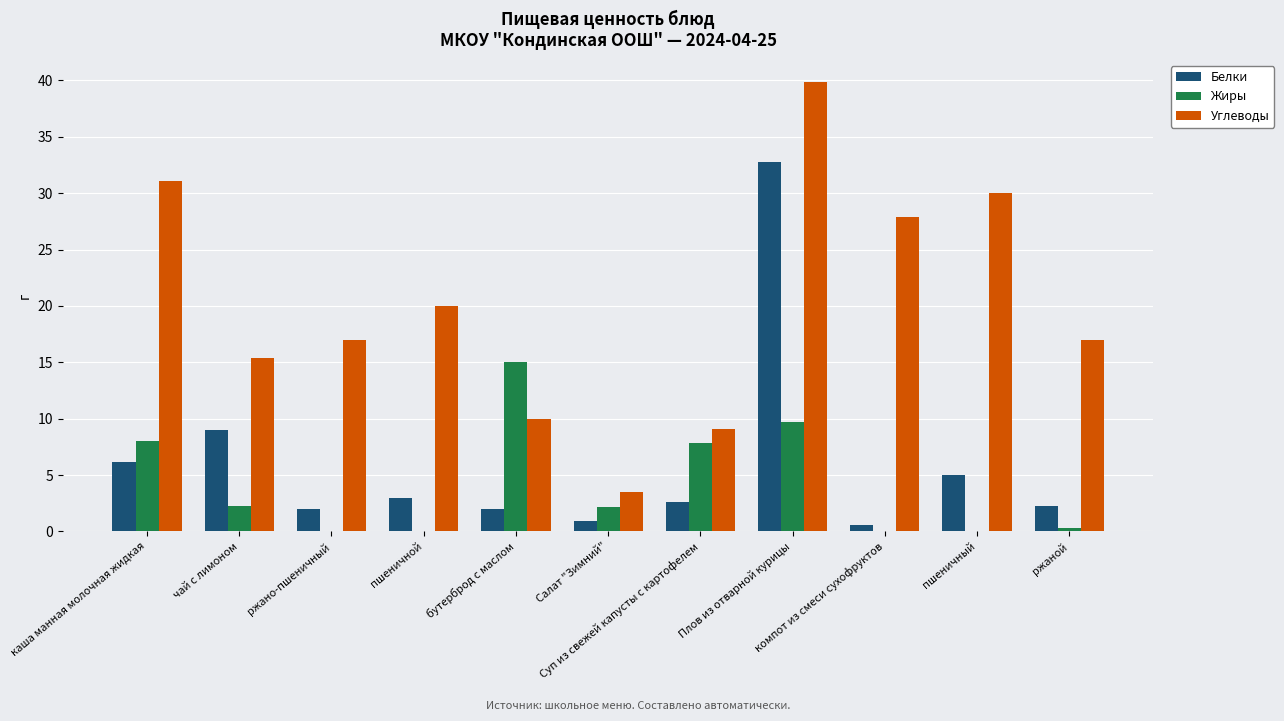

What is the maximum value for Углеводы?

39.8